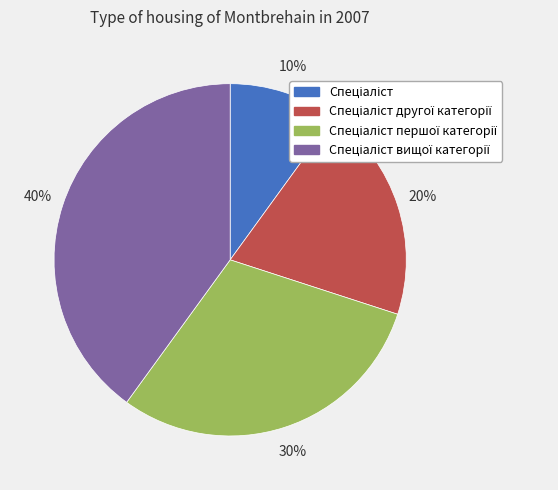

Does any single category account for the majority?

No